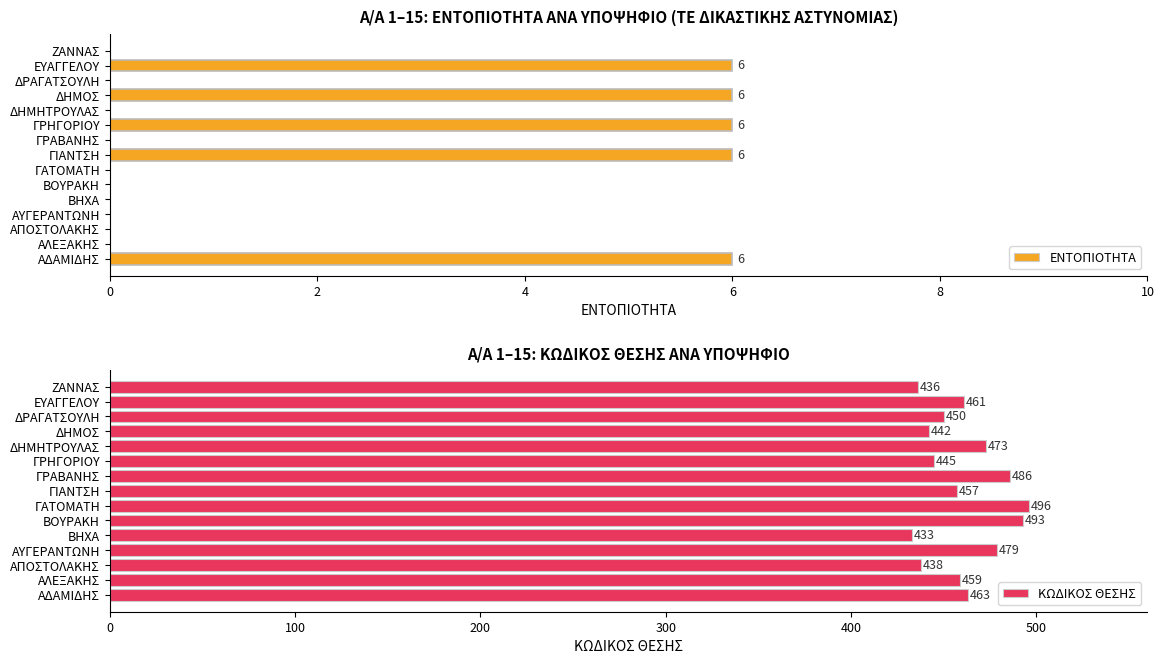

Is it true that ΕΝΤΟΠΙΟΤΗΤΑ equals 0 at ΒΟΥΡΑΚΗ?

True